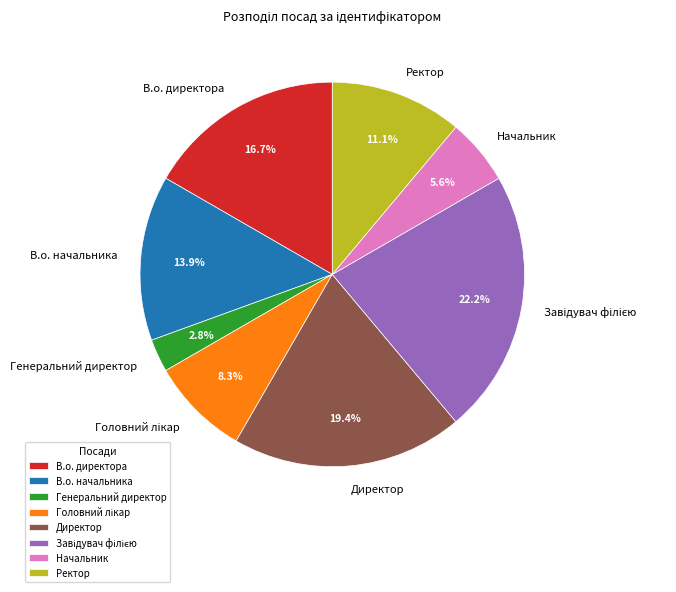

How many slices are in this pie chart?

8